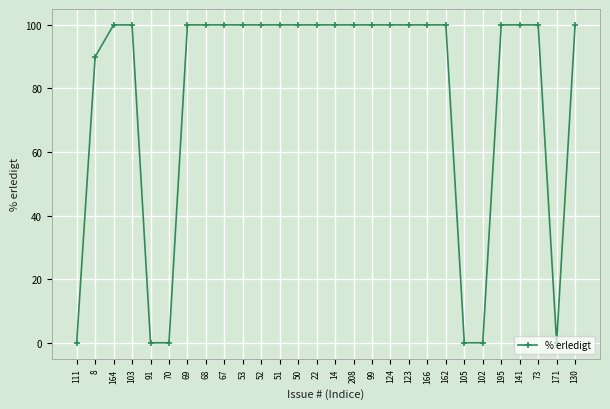

Read the value at 124.

100